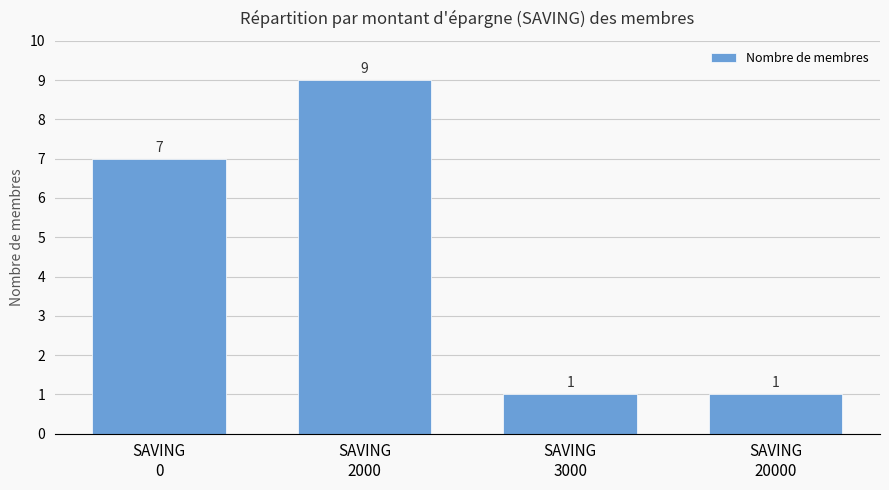

How many values are between 1 and 9?

4